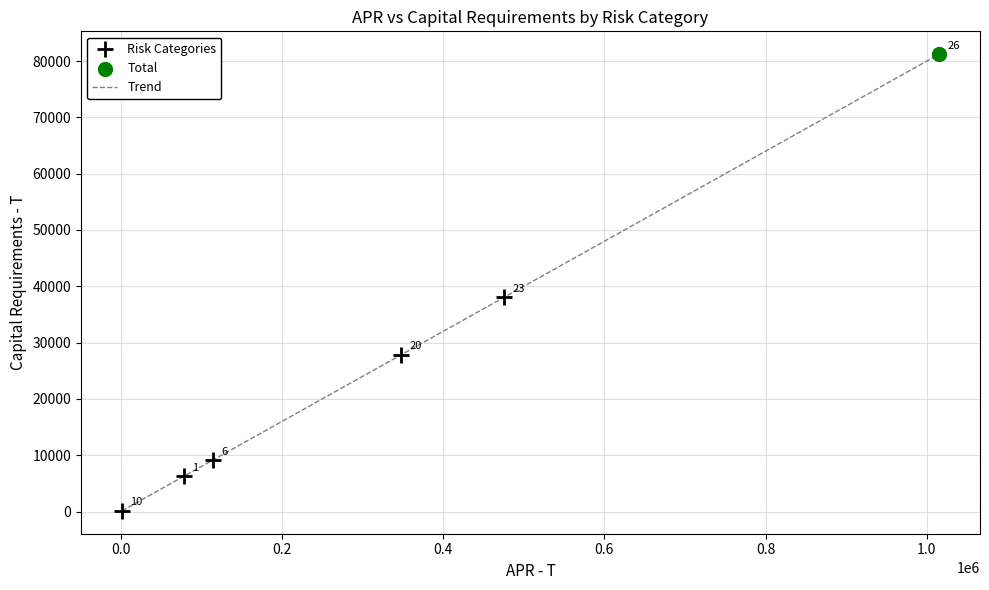

What is the smallest value displayed?

109